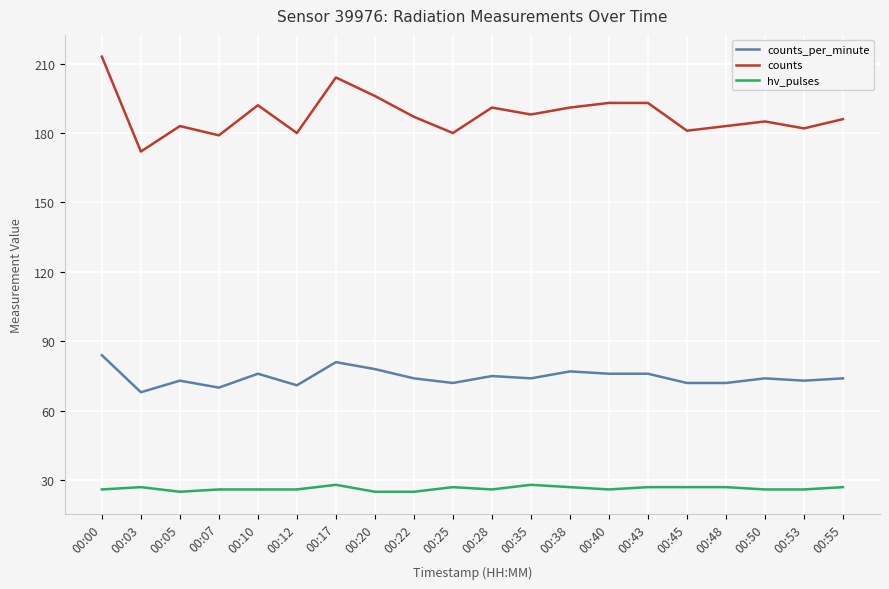

What is the spread (max minus min) of values at 00:17?

176